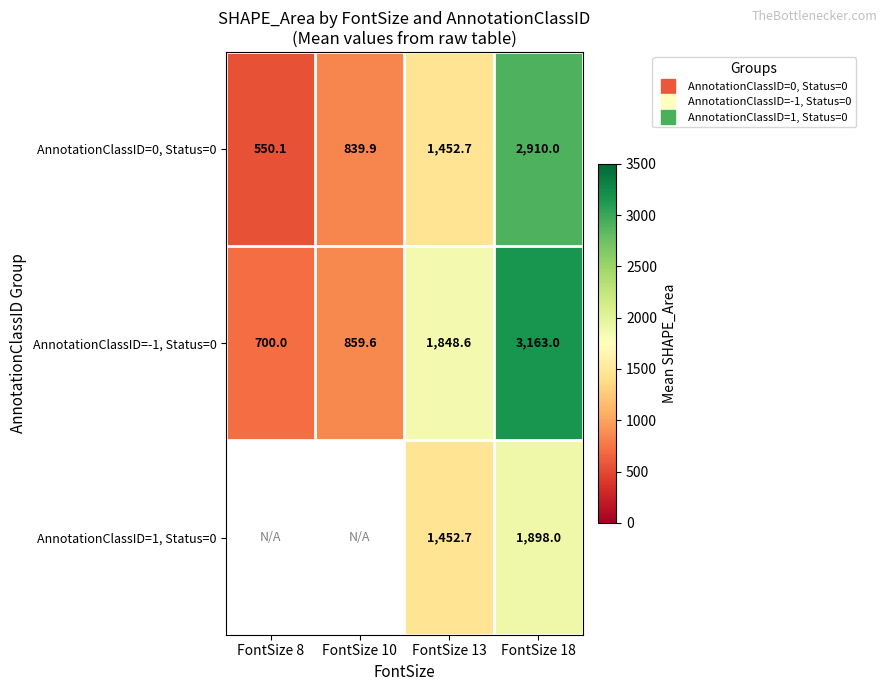

At which label does AnnotationClassID=0, Status=0 reach its peak?

FontSize 18